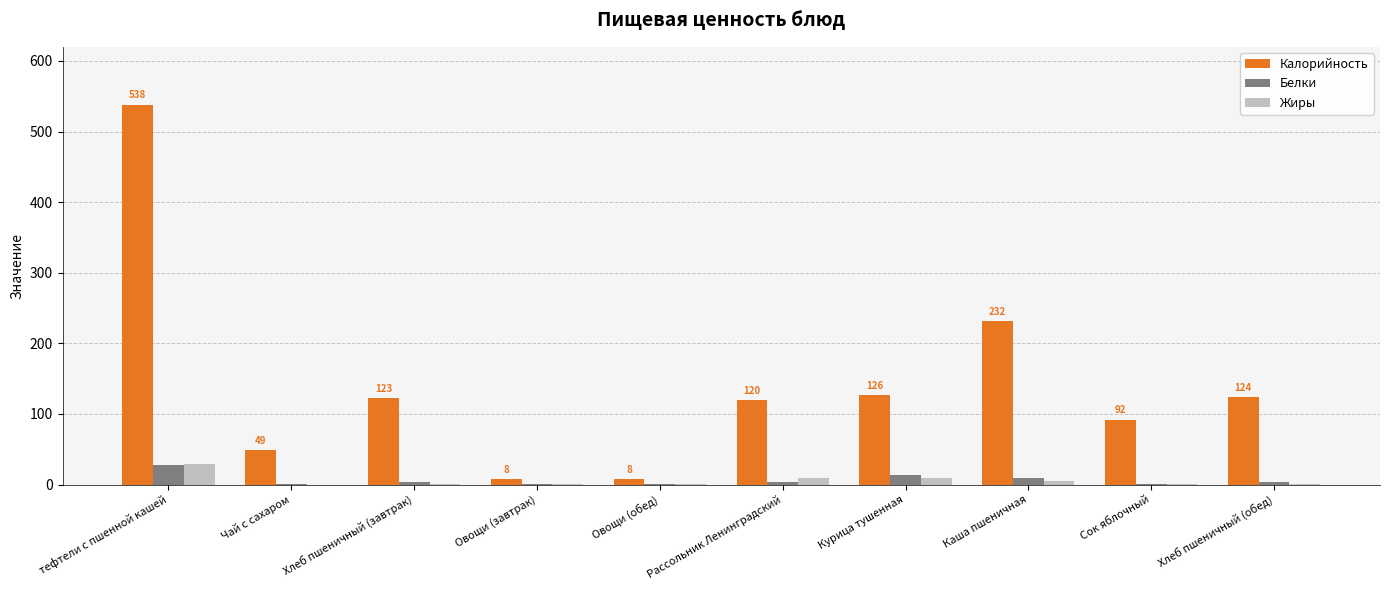

What is the maximum value for Калорийность?

538.2